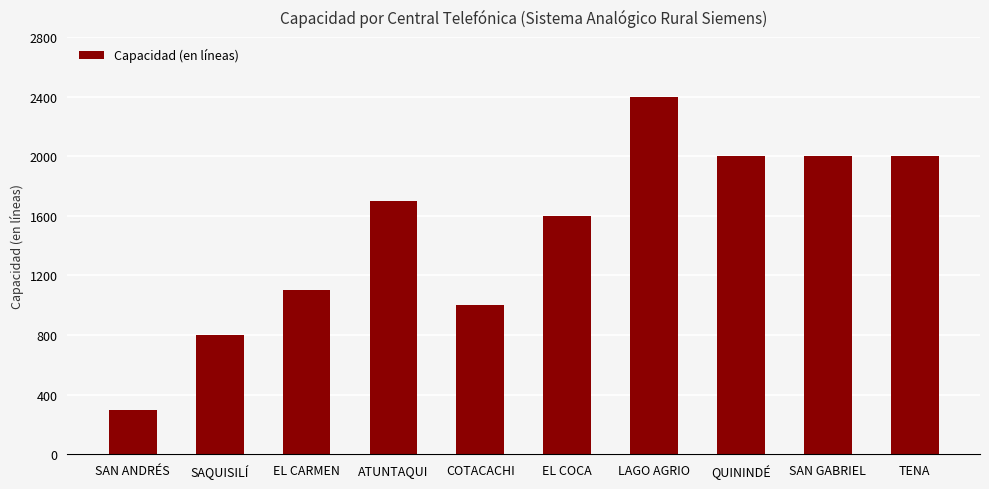

What is the average value?

1490